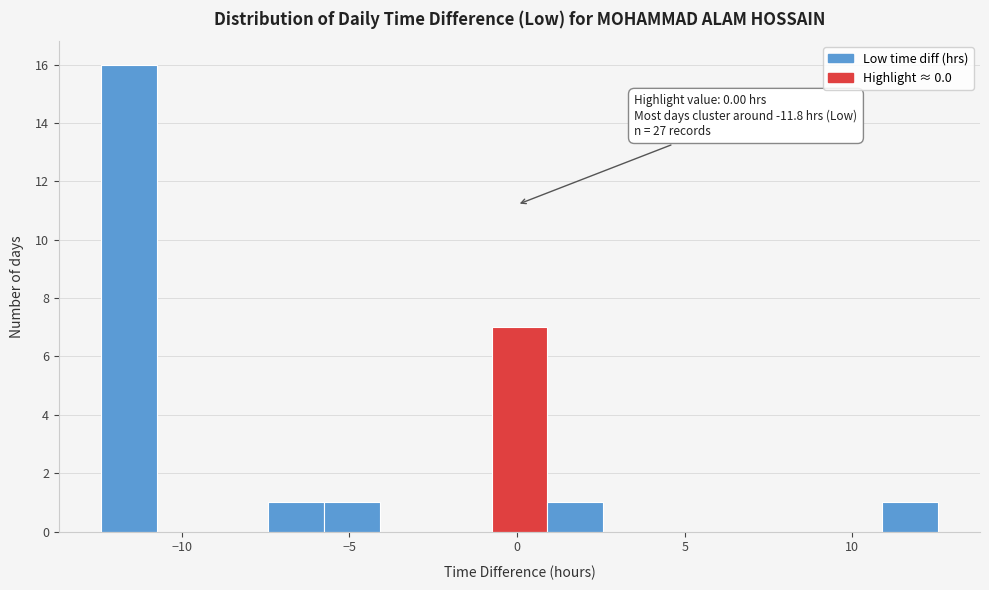

Around what value on the x-axis is the tallest bar? Give the approximate position of its centre, as read against the axis.

-11.5